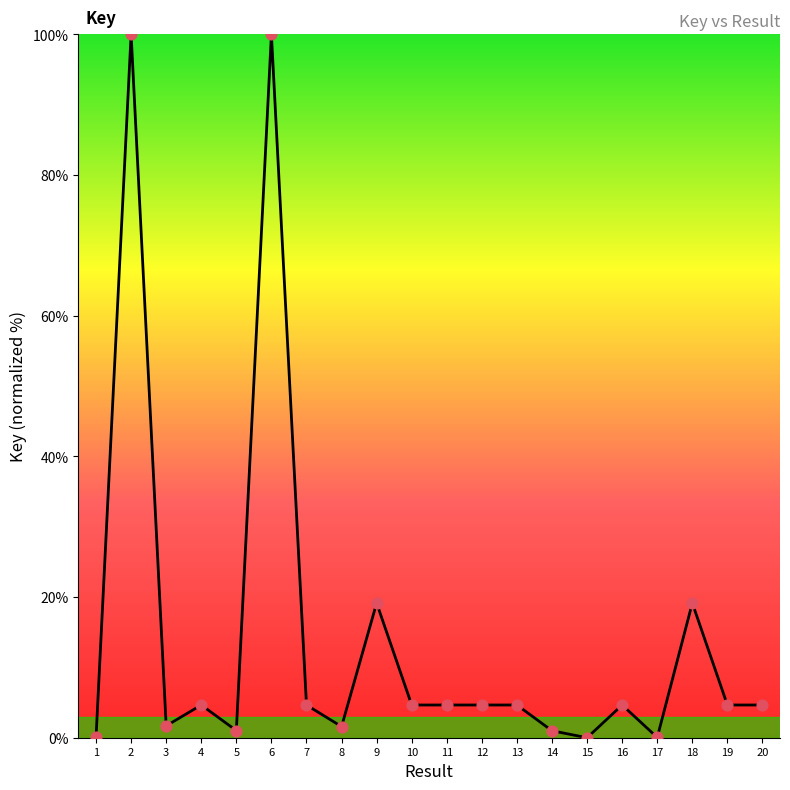

What is the change in value from 2 to 5?

-99.0